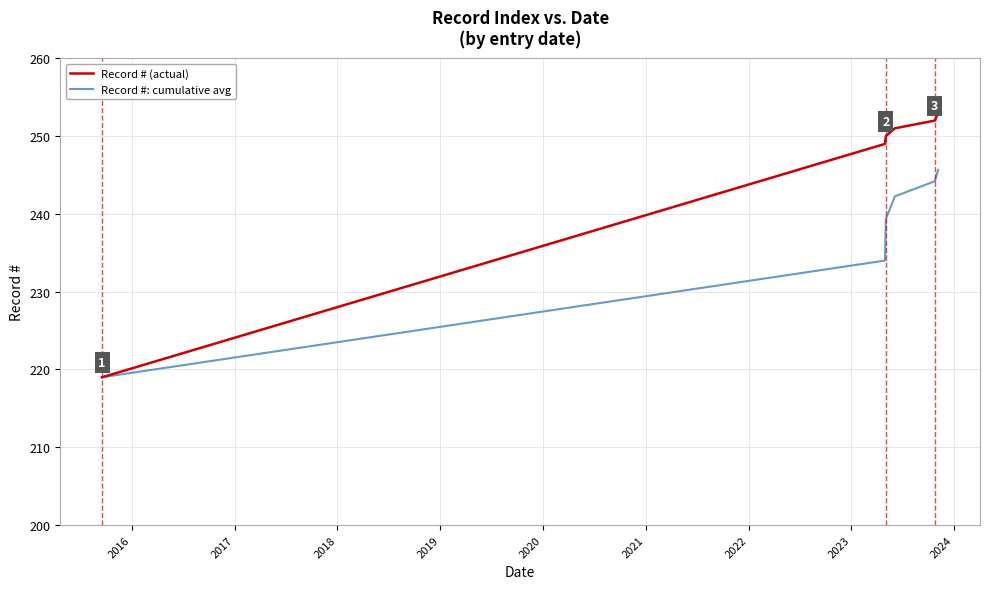

What is the lowest value of the Record #: cumulative avg series?

219.0